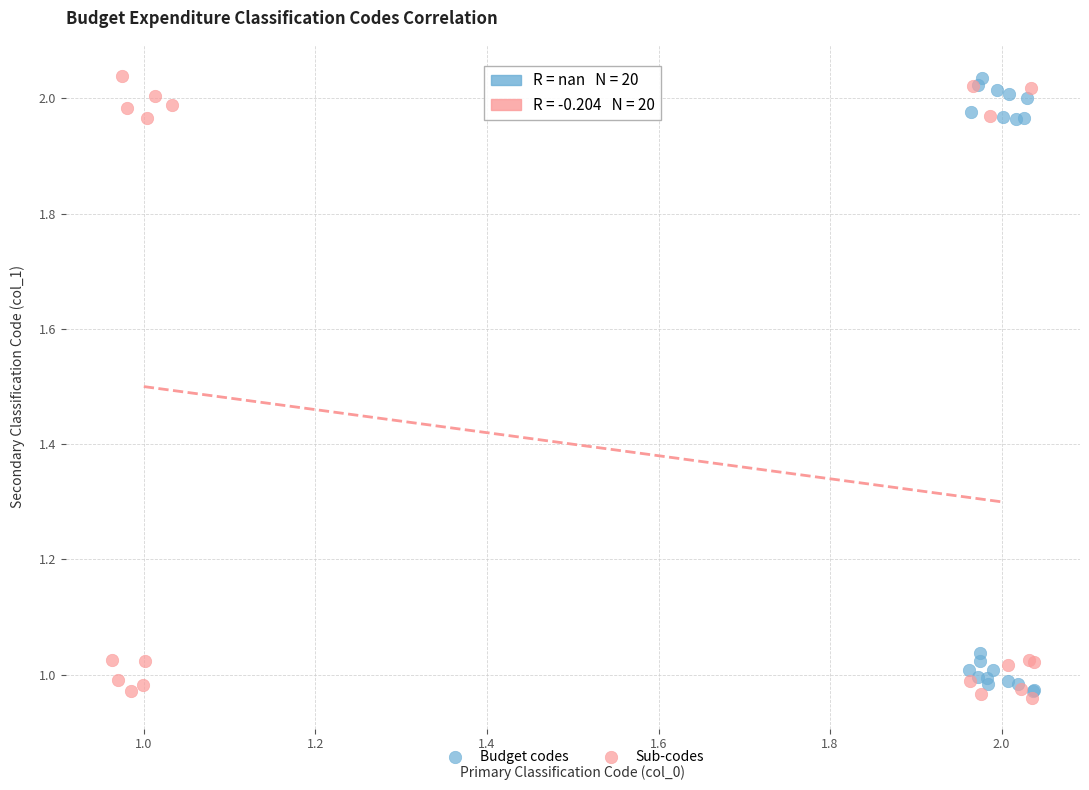

What are all the series names shown in the legend?

Budget codes, Sub-codes